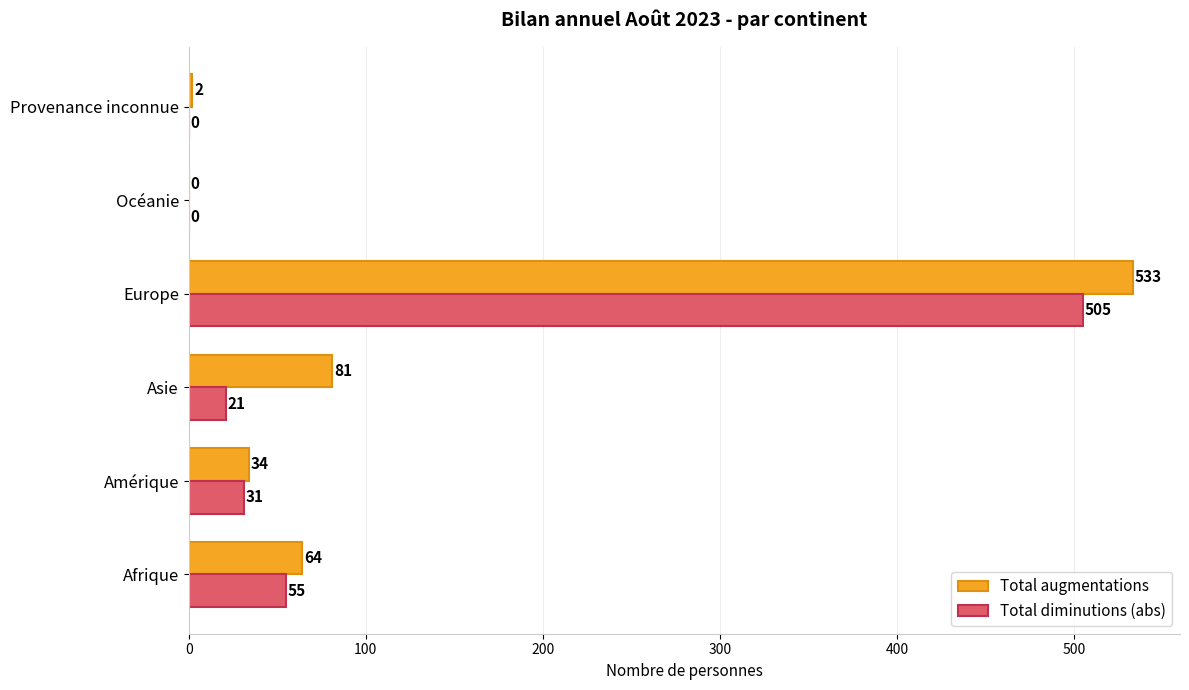

What is the approximate value of Total diminutions (abs) at Europe?

505